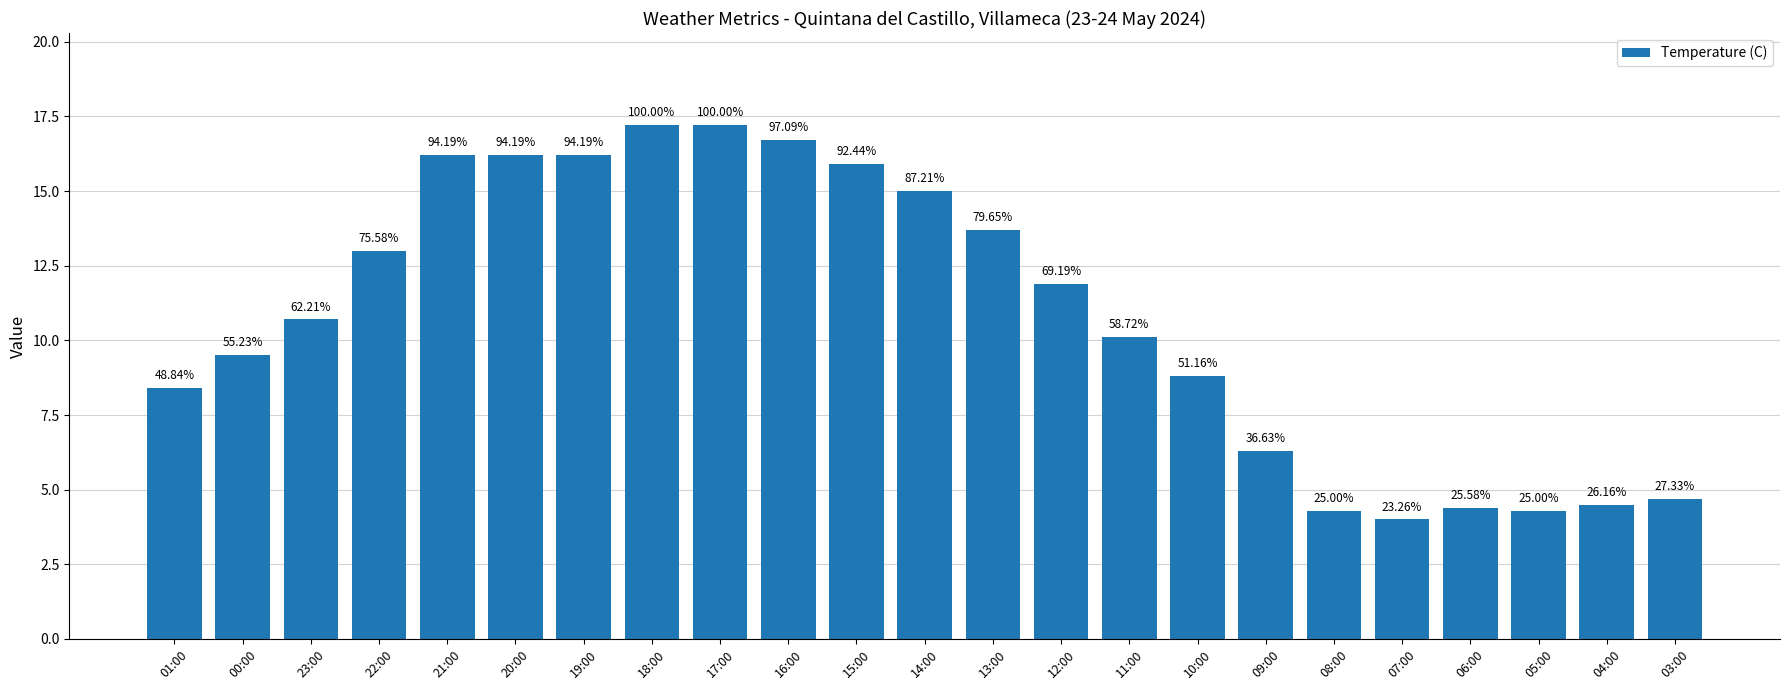

What is the change in value from 11:00 to 06:00?

-5.7